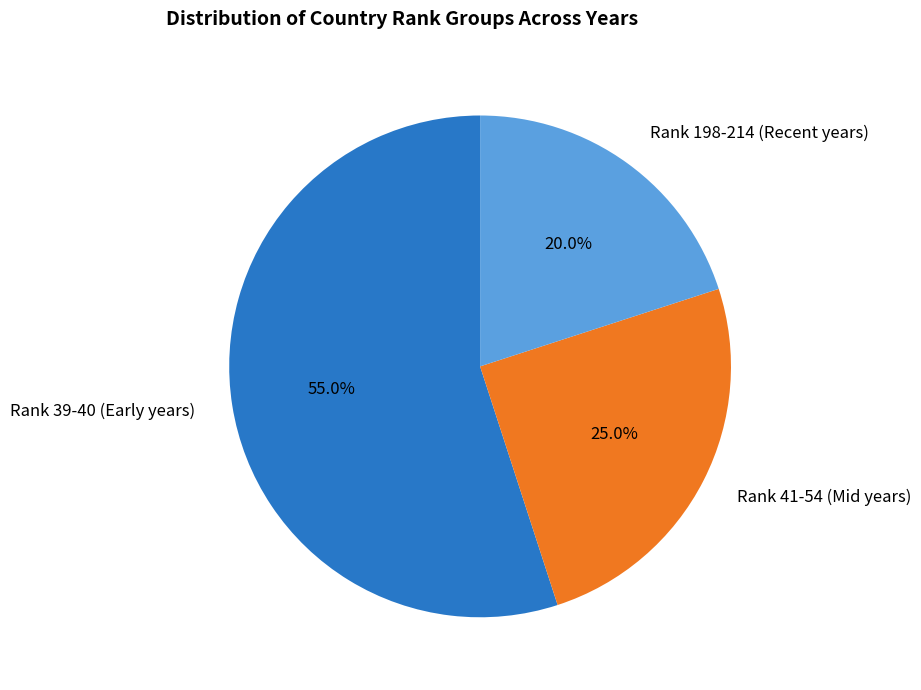

Which slice is the largest?

Rank 39-40 (Early years)